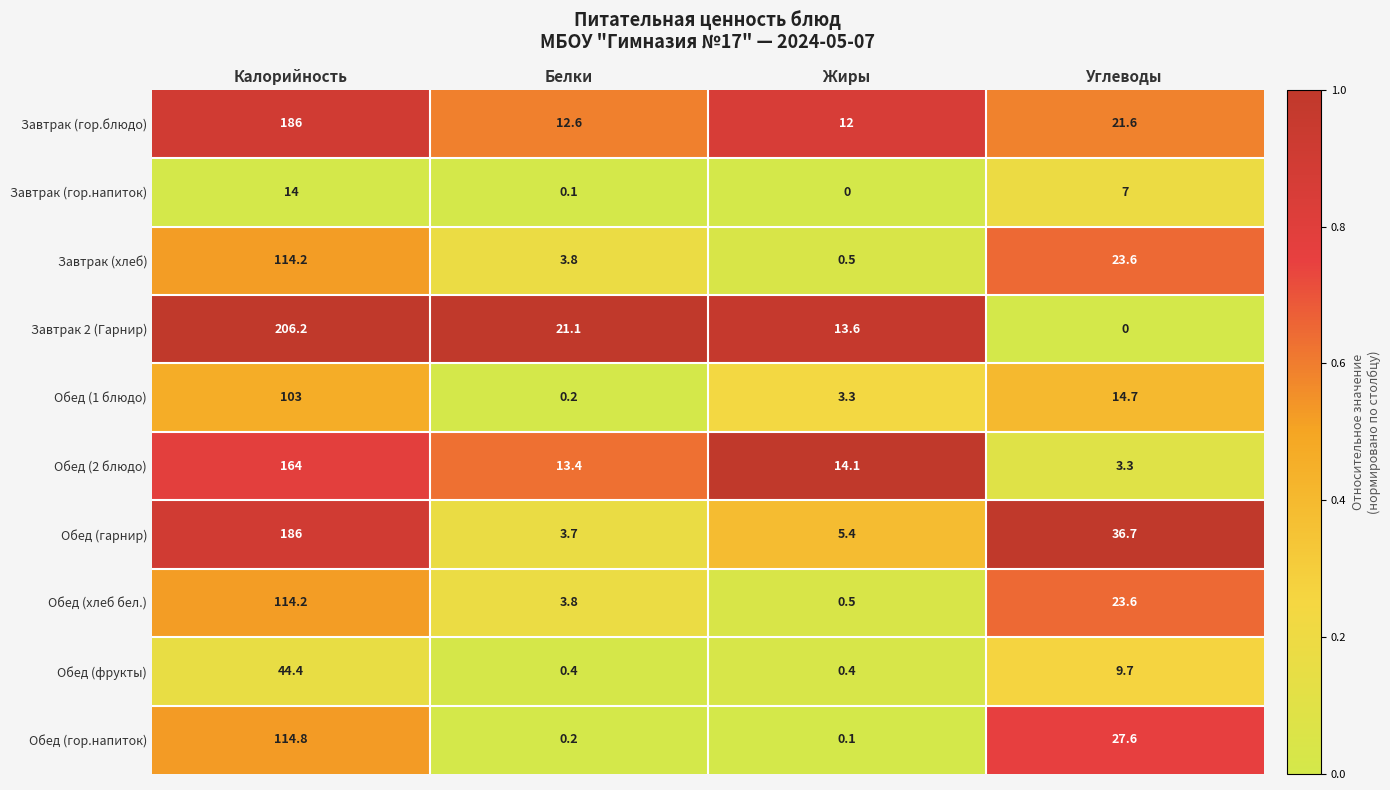

How many data points does each series have?

4